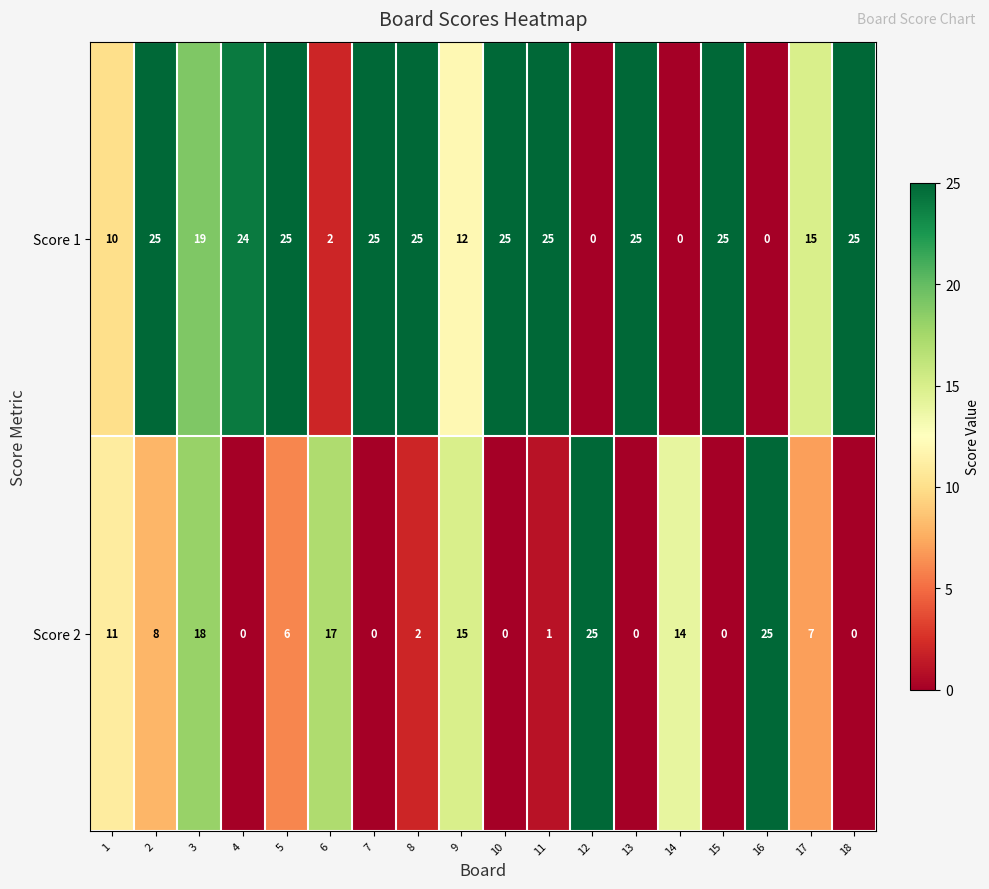

What is the difference between the maximum and minimum values in the Score 2 series?

25